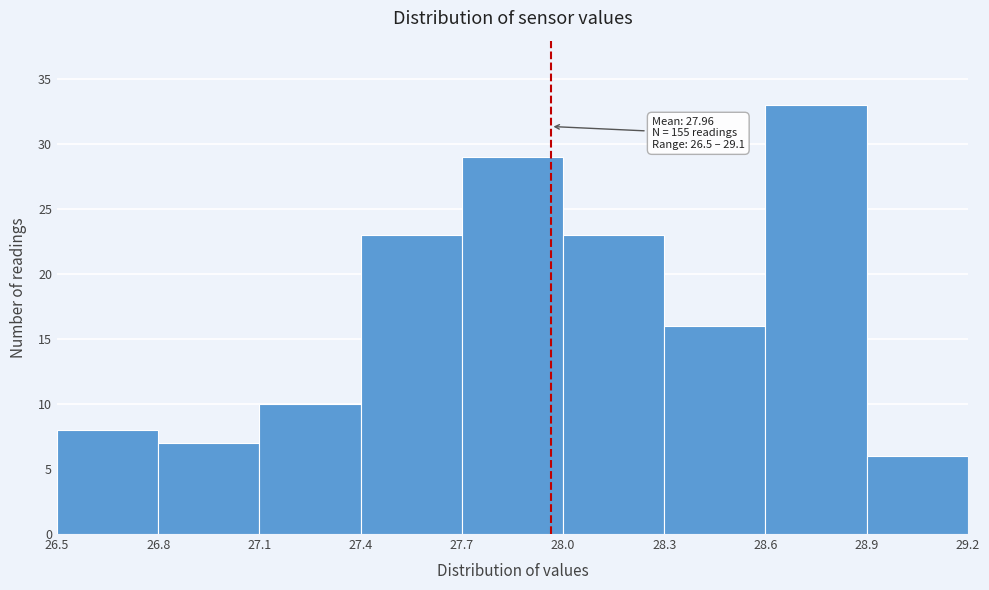

Which range on the x-axis has the tallest bar?

28.6 to 28.9